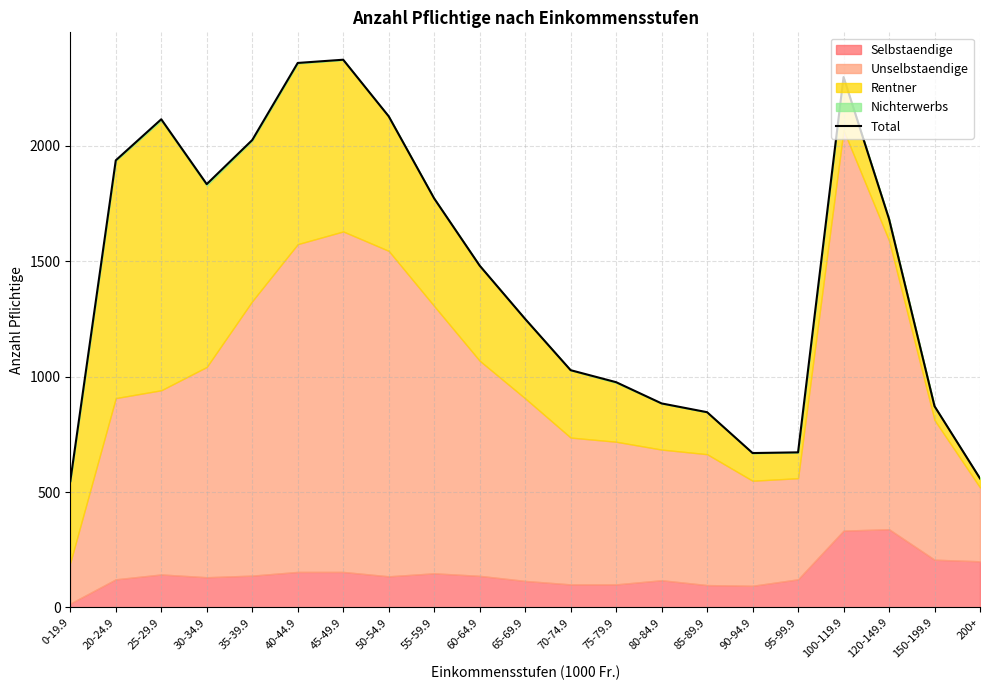

What is the value of the 9th point from the left?

1772